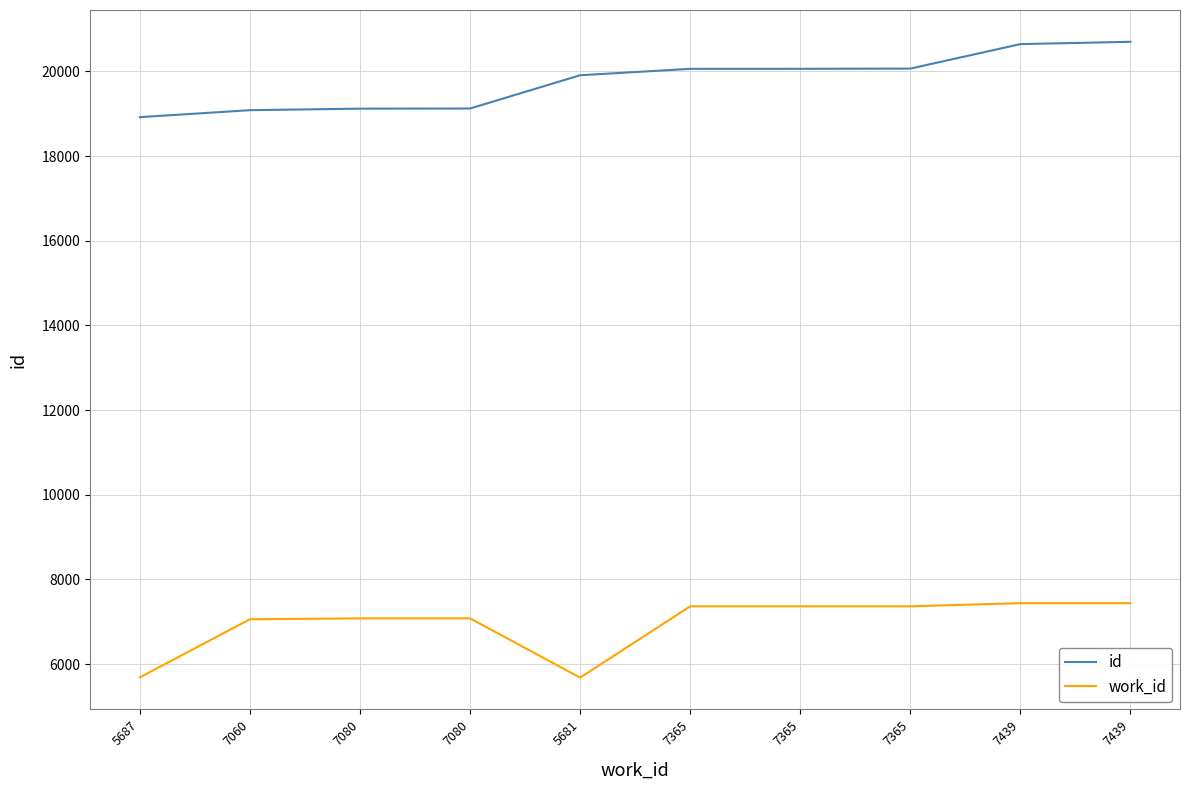

Reading left to right, what are all the values shown in this chart?

id: 18918	19083	19119	19122	19908	20059	20060	20065	20643	20698
work_id: 5687	7060	7080	7080	5681	7365	7365	7365	7439	7439